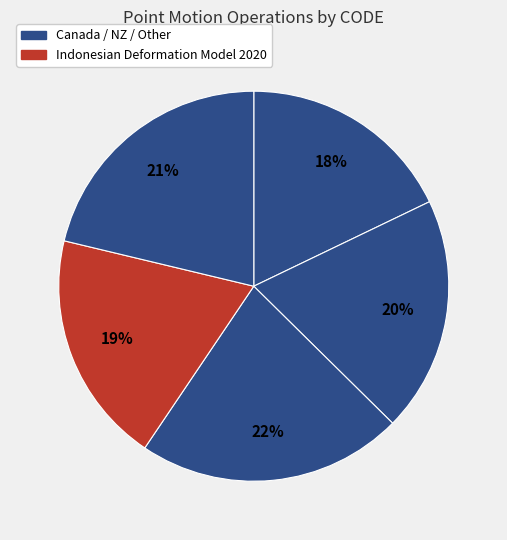

How many slices are in this pie chart?

5